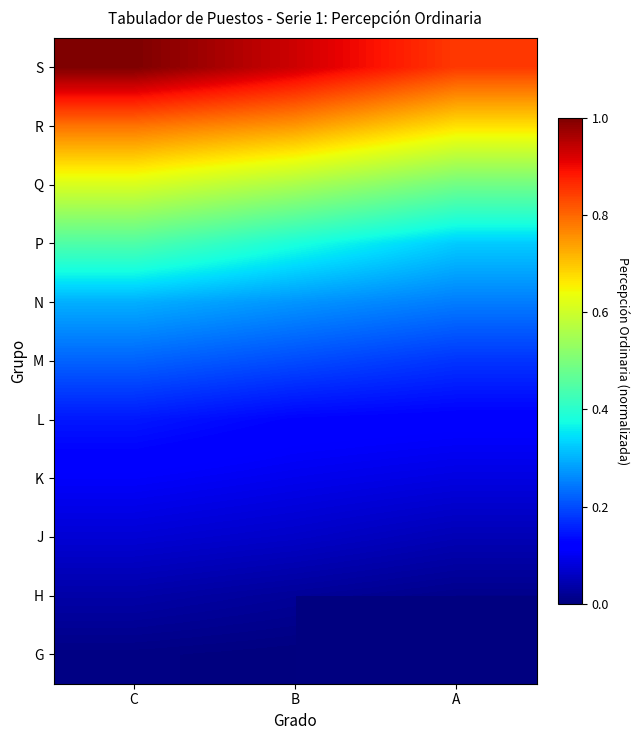

Is the value of H at A greater than the value of Q at A?

No